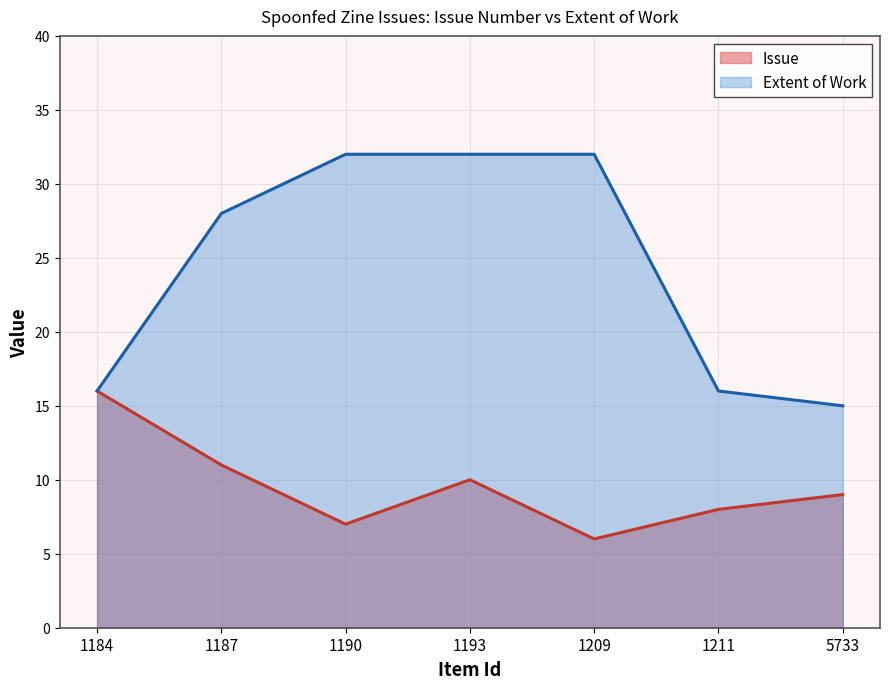

How many data points in Issue are above 9?

3